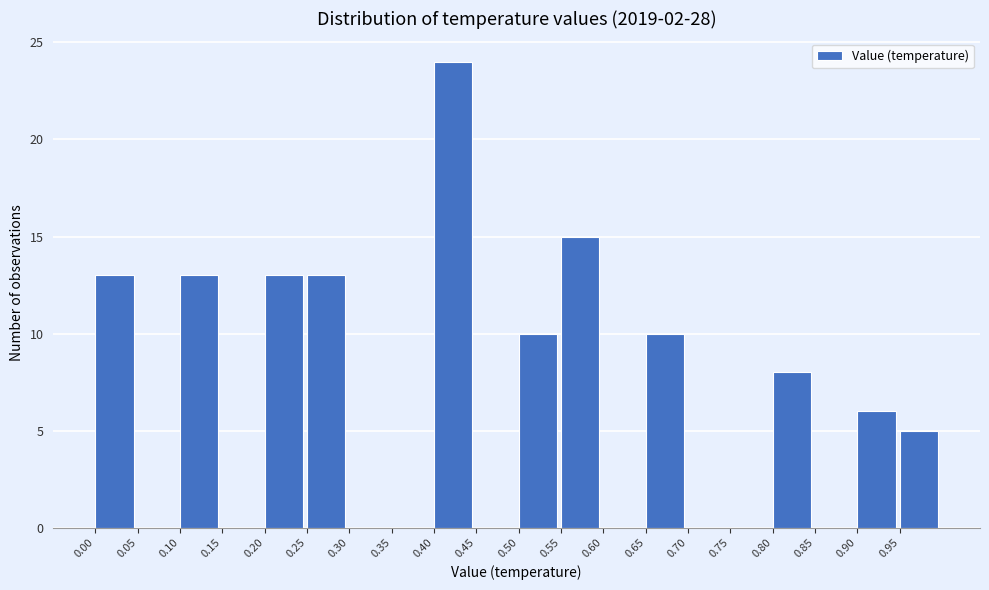

Reading left to right, list every bar in this chart as the range it spans on the x-axis followed by its height. The values are not printed on the chart, so give them approximately, as read against the axis.

0.00 to 0.05: 13
0.05 to 0.10: 0
0.10 to 0.15: 13
0.15 to 0.20: 0
0.20 to 0.25: 13
0.25 to 0.30: 13
0.30 to 0.35: 0
0.35 to 0.40: 0
0.40 to 0.45: 24
0.45 to 0.50: 0
0.50 to 0.55: 10
0.55 to 0.60: 15
0.60 to 0.65: 0
0.65 to 0.70: 10
0.70 to 0.75: 0
0.75 to 0.80: 0
0.80 to 0.85: 8
0.85 to 0.90: 0
0.90 to 0.95: 6
0.95 to 1.00: 5